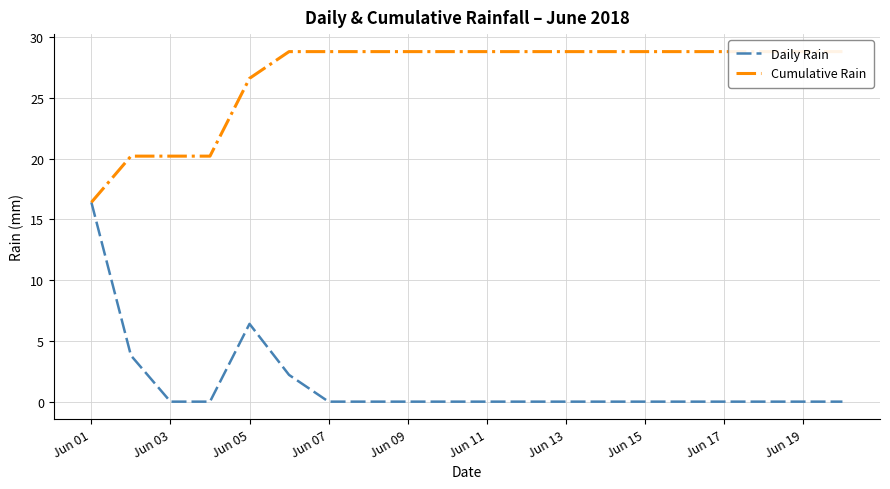

Where is Daily Rain nearest to the value 8?

Jun 05